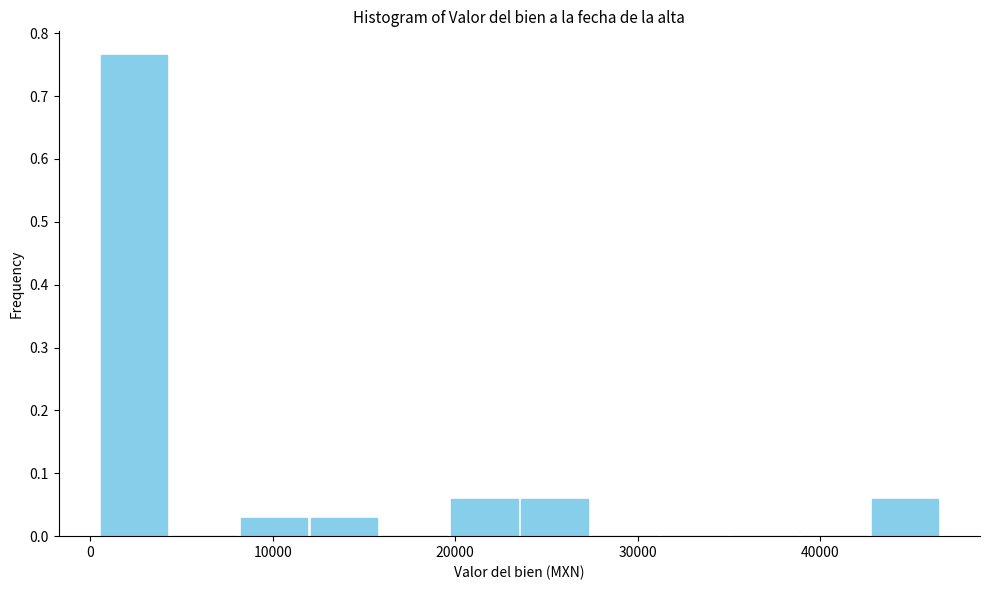

Read against the x-axis, roughly where is the centre of the tallest bar?

2000